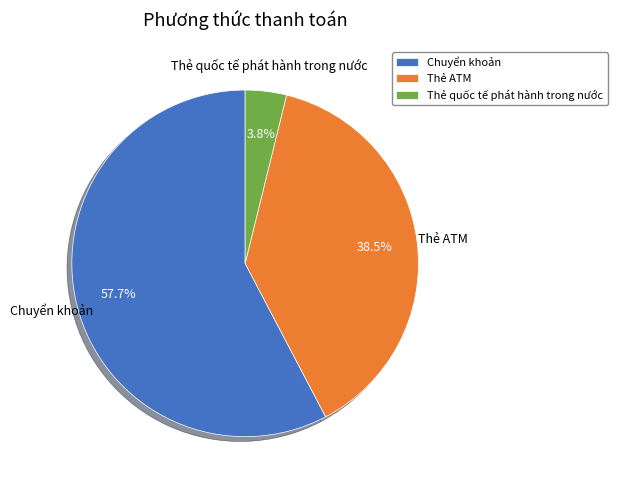

Which has a higher value, Chuyển khoản or Thẻ ATM?

Chuyển khoản